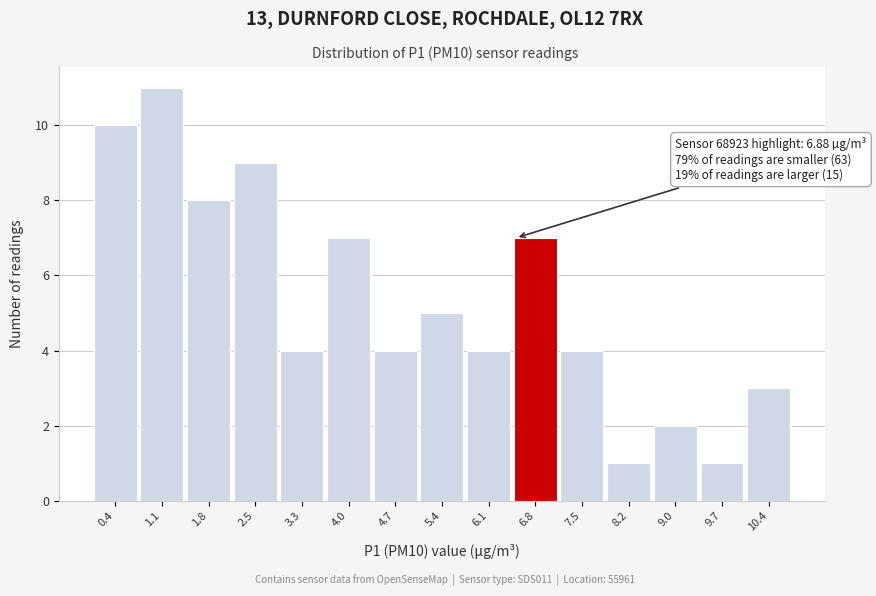

Reading left to right, what are all the values shown in this chart?

10	11	8	9	4	7	4	5	4	7	4	1	2	1	3